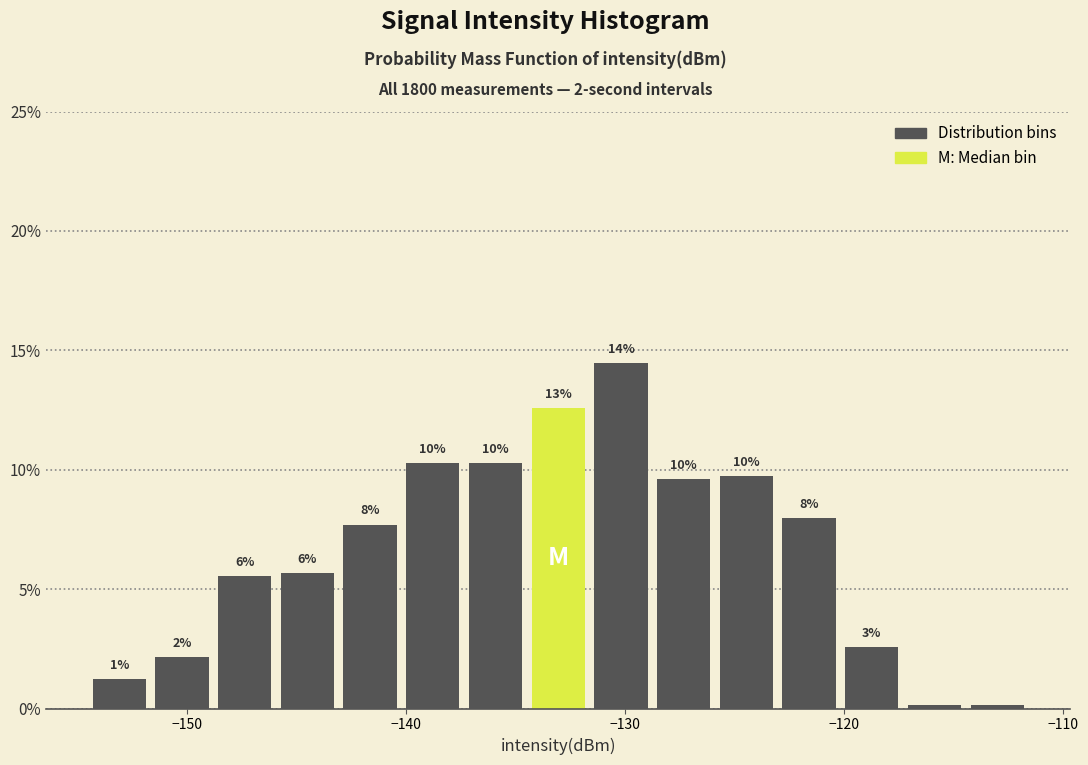

Read against the x-axis, roughly where is the centre of the tallest bar?

-130